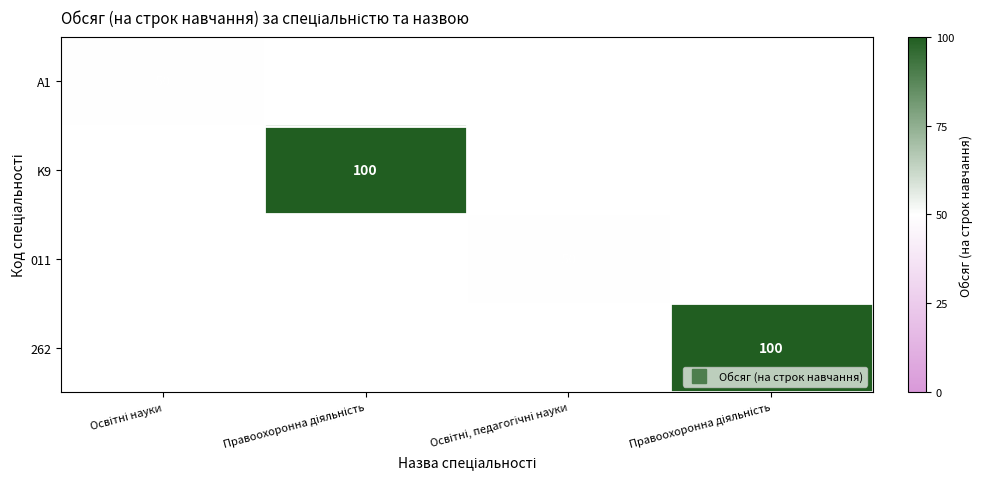

Is the value of A1 at Освітні, педагогічні науки greater than the value of 262 at Освітні науки?

No